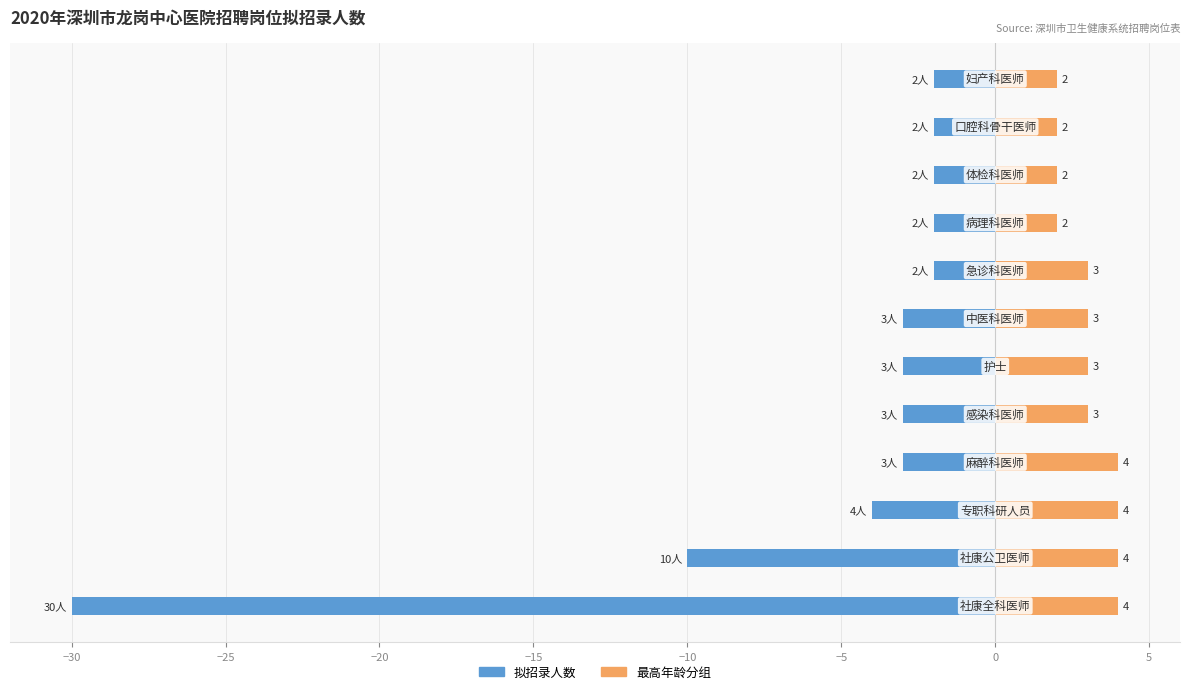

The 拟招录人数 series shows -2 at 0. True or false?

True